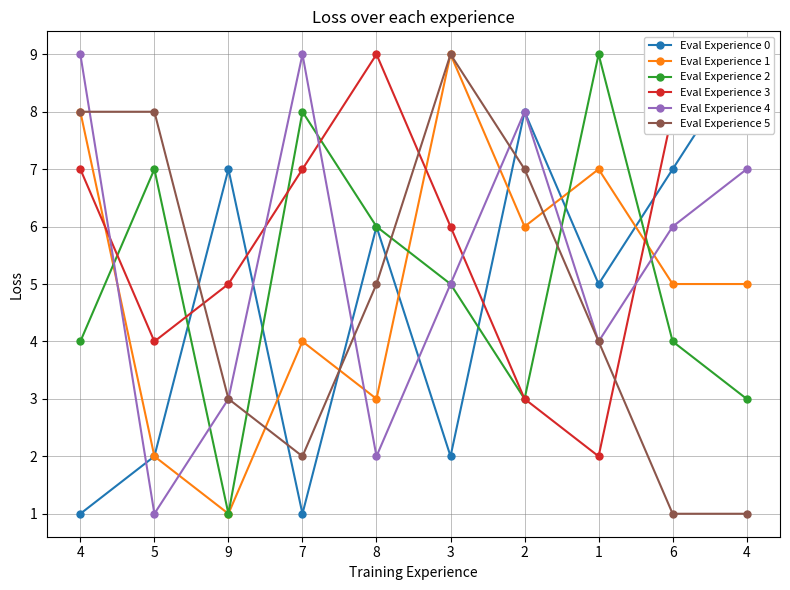

What is the spread (max minus min) of values at 4?

8